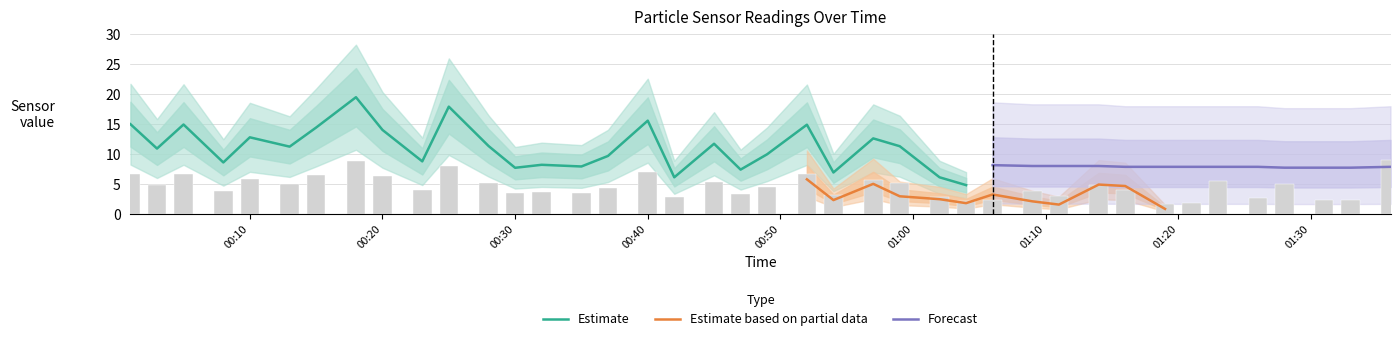

Rank the categories by SDS_P2 value from lowest to highest.

2021/01/19 01:19, 2021/01/19 01:31, 2021/01/19 01:21, 2021/01/19 01:11, 2021/01/19 01:04, 2021/01/19 01:33, 2021/01/19 01:09, 2021/01/19 00:54, 2021/01/19 01:28, 2021/01/19 01:02, 2021/01/19 00:59, 2021/01/19 01:06, 2021/01/19 00:42, 2021/01/19 00:49, 2021/01/19 00:37, 2021/01/19 00:45, 2021/01/19 01:23, 2021/01/19 00:47, 2021/01/19 00:35, 2021/01/19 01:26, 2021/01/19 01:16, 2021/01/19 01:14, 2021/01/19 00:57, 2021/01/19 00:40, 2021/01/19 00:32, 2021/01/19 00:52, 2021/01/19 00:28, 2021/01/19 00:23, 2021/01/19 00:30, 2021/01/19 00:25, 2021/01/19 00:20, 2021/01/19 01:36, 2021/01/19 00:13, 2021/01/19 00:15, 2021/01/19 00:18, 2021/01/19 00:08, 2021/01/19 00:05, 2021/01/19 00:10, 2021/01/19 00:01, 2021/01/19 00:03